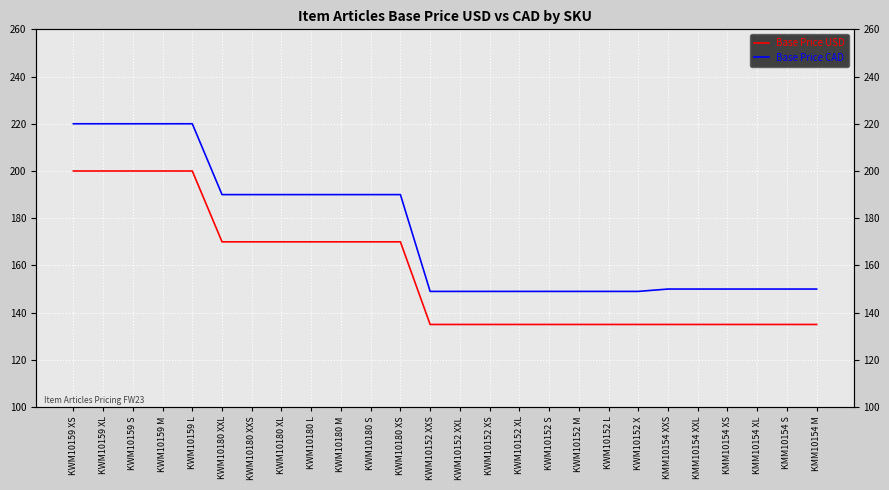

Rank the series at KWM10180 M from lowest to highest value.

Base Price USD, Base Price CAD